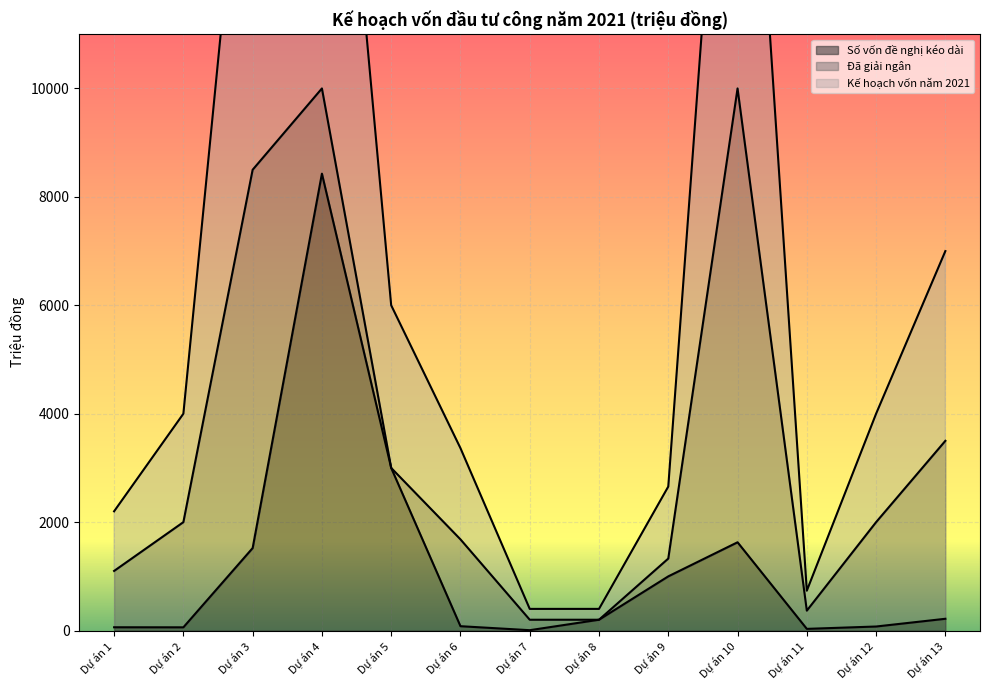

At which label is Số vốn đề nghị kéo dài closest to 4217?

Dự án 5